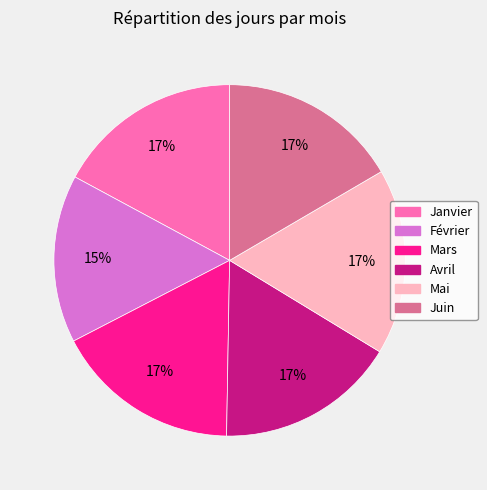

Is there a majority slice in this chart?

No